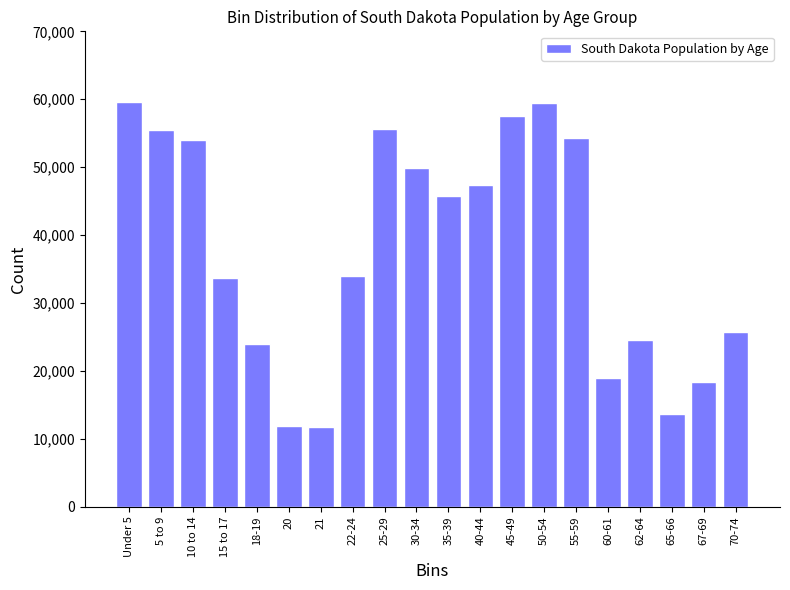

What is the label of the 12th bar from the right?

25-29